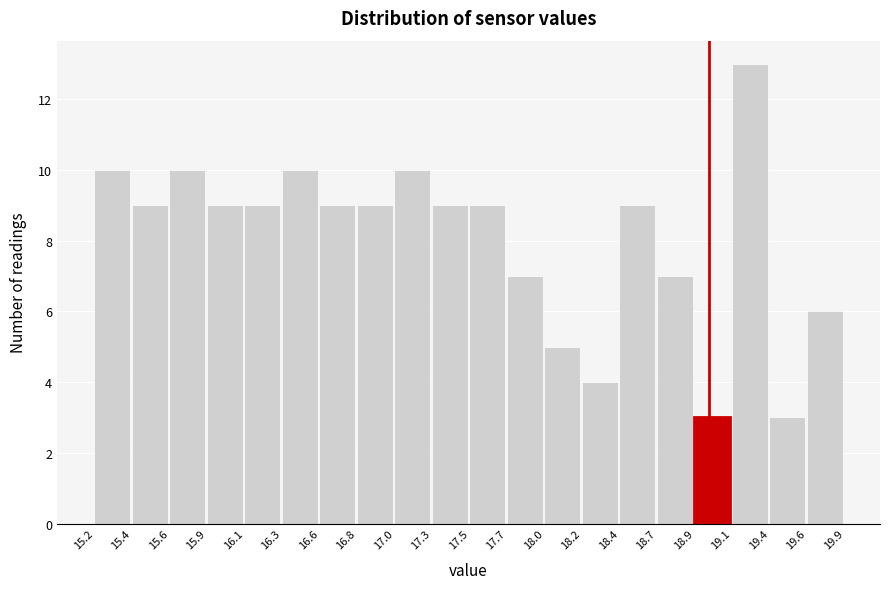

Over which range of the x-axis is the bar tallest?

19.1 to 19.4